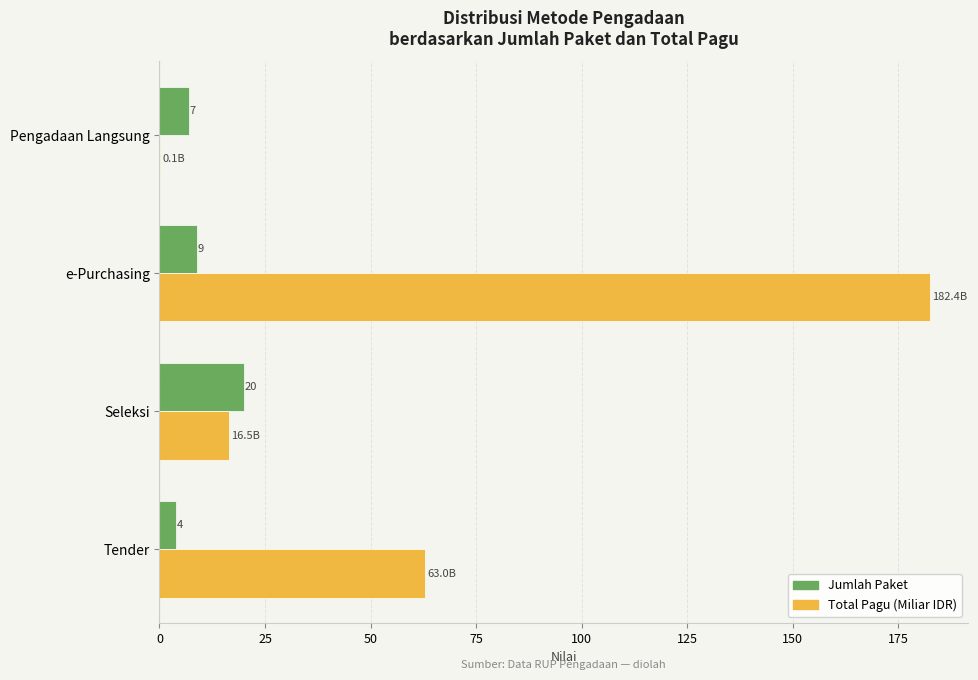

Which series changed the most between Tender and Pengadaan Langsung?

Total Pagu (Miliar IDR)